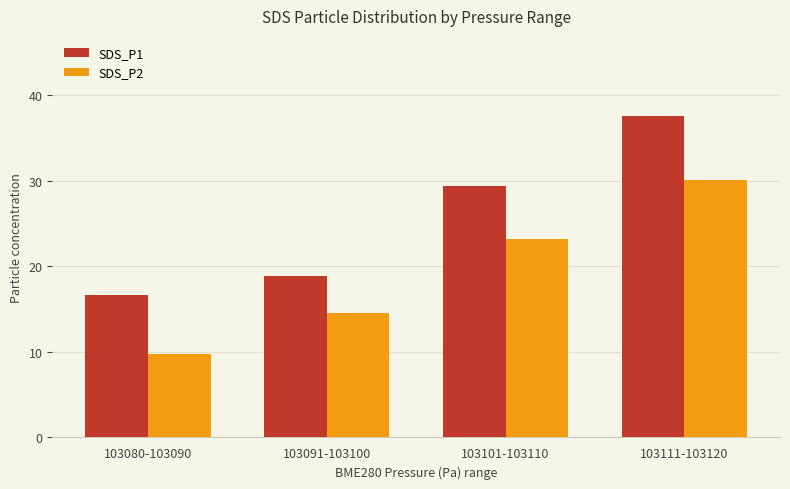

How many bars are there in total?

8